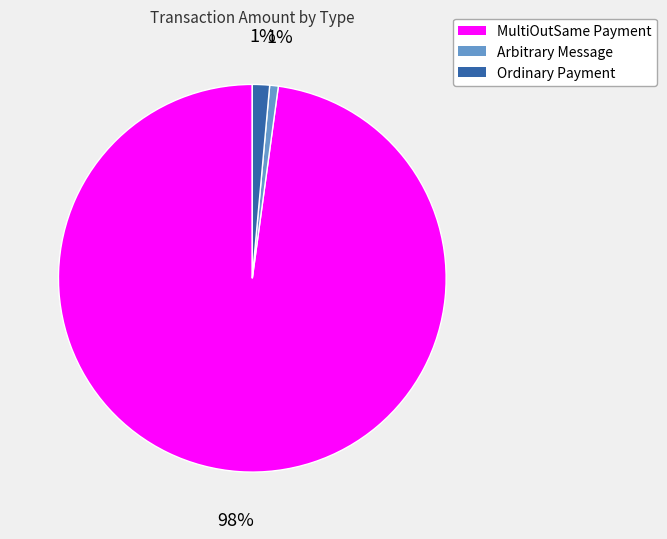

Is the sum of MultiOutSame Payment and Ordinary Payment greater than half?

Yes